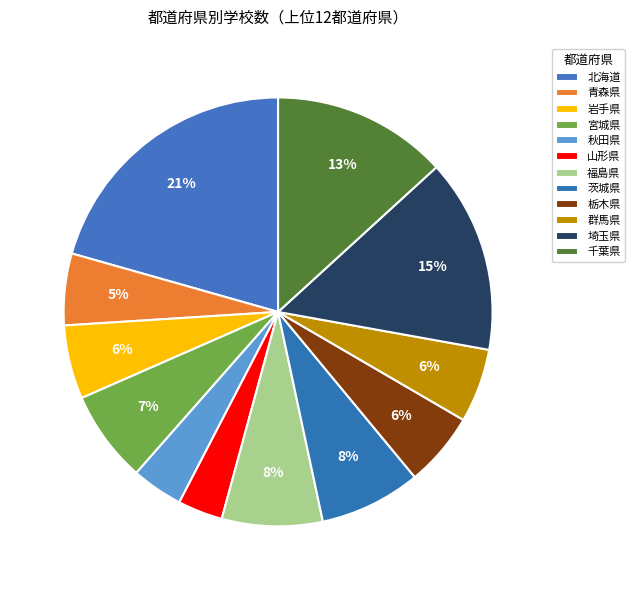

What percentage do 群馬県 and 栃木県 together represent?

11.2%